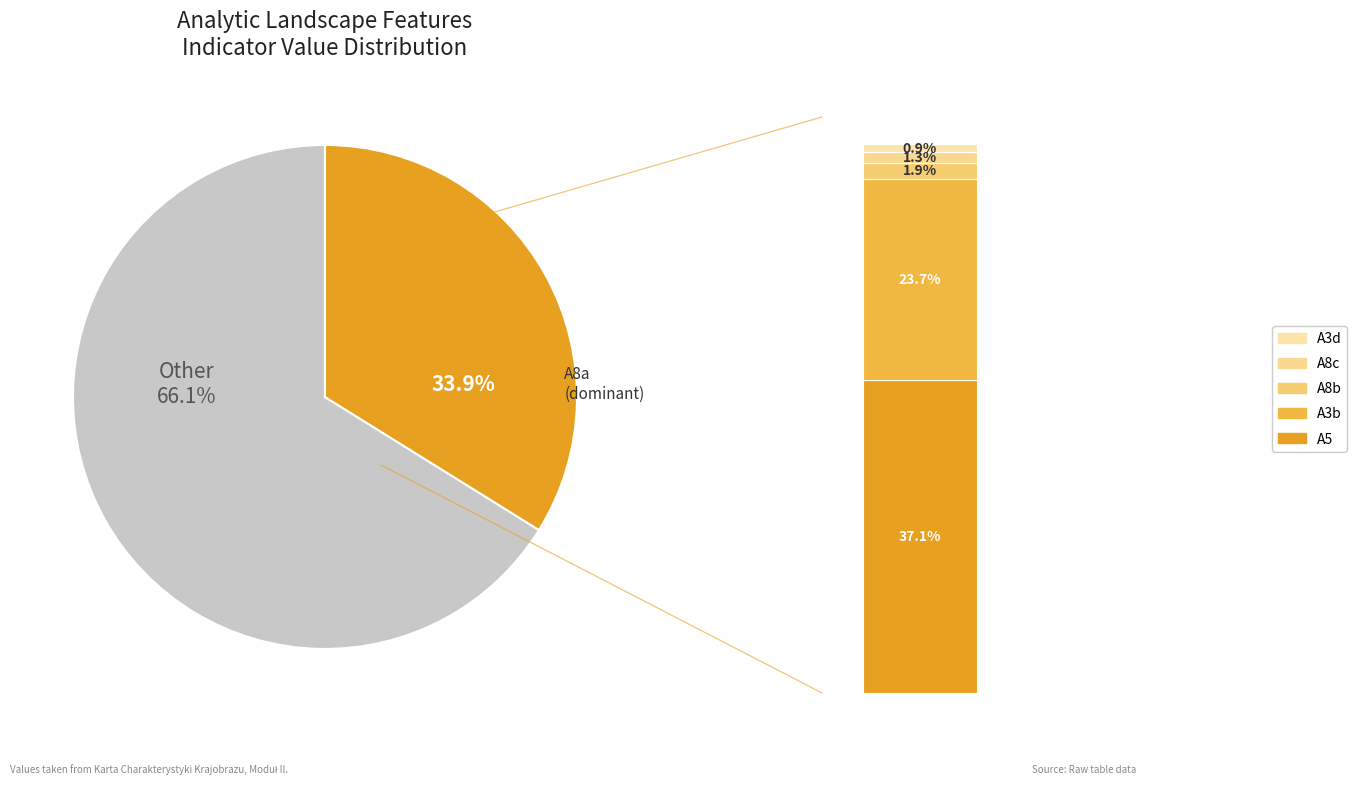

The A8b slice represents 2% of the pie. True or false?

True